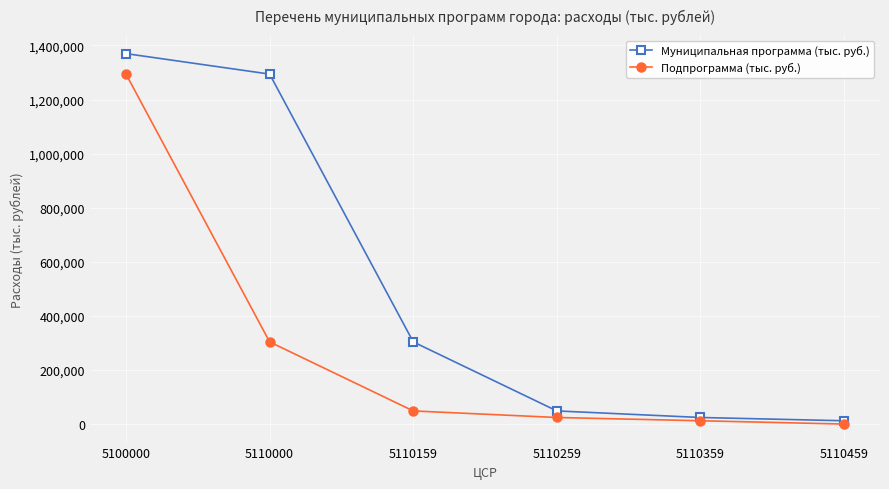

Reading left to right, what are all the values shown in this chart?

Муниципальная программа (тыс. руб.): 5100000=1369977.1	5110000=1294236.9	5110159=303853.5	5110259=48592.1	5110359=24310.5	5110459=12205.0
Подпрограмма (тыс. руб.): 5100000=1294236.9	5110000=303853.5	5110159=48592.1	5110259=24310.5	5110359=12205.0	5110459=0.0